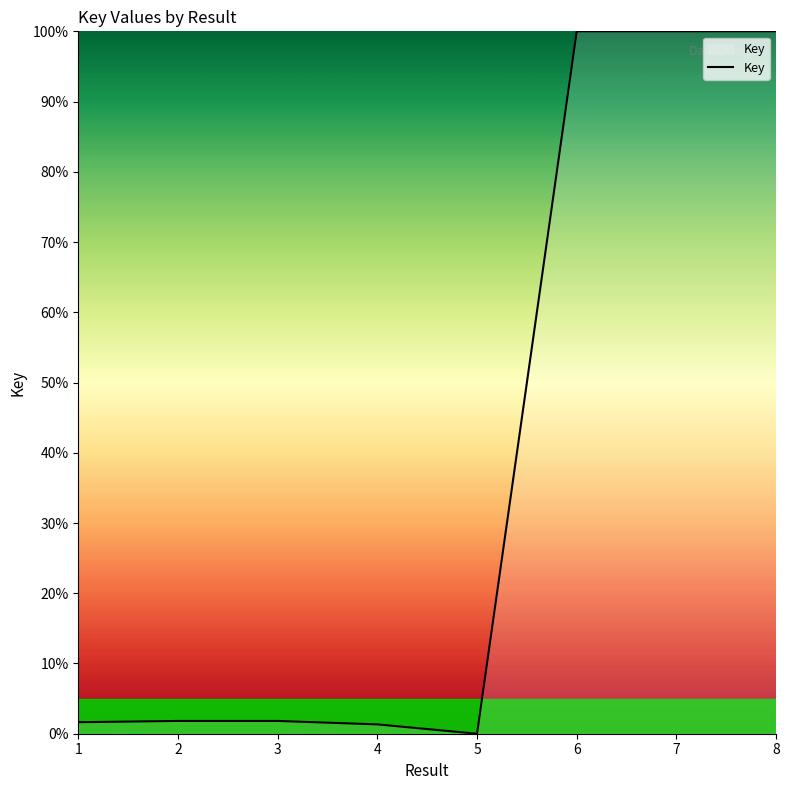

What is the change in value from 1 to 4?

-0.3